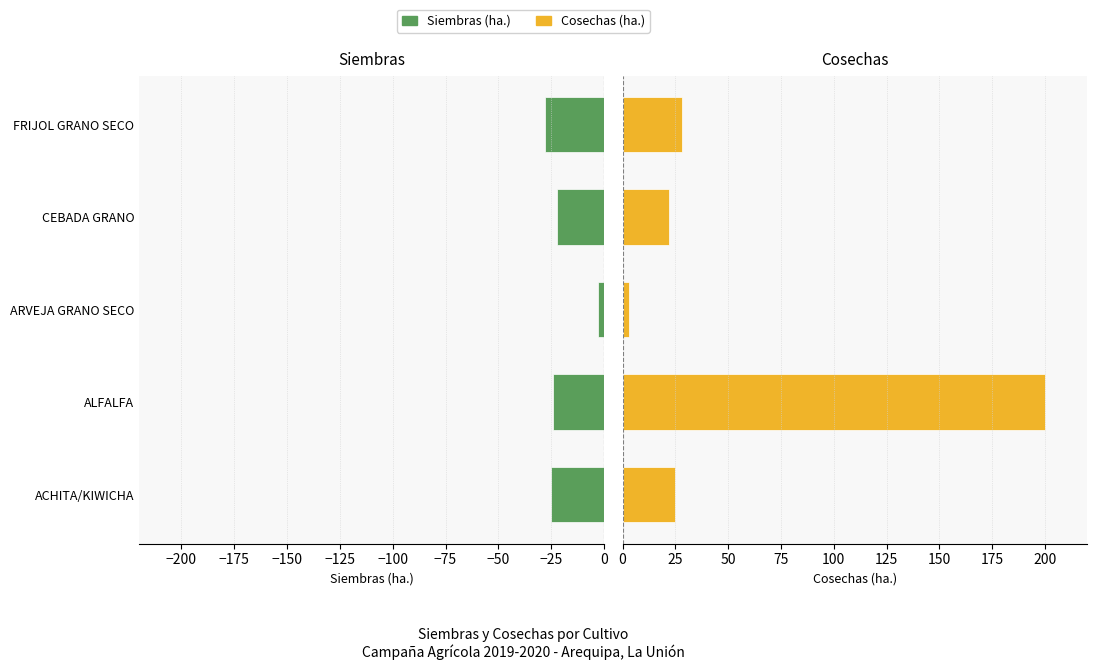

How many distinct data groups are displayed?

2